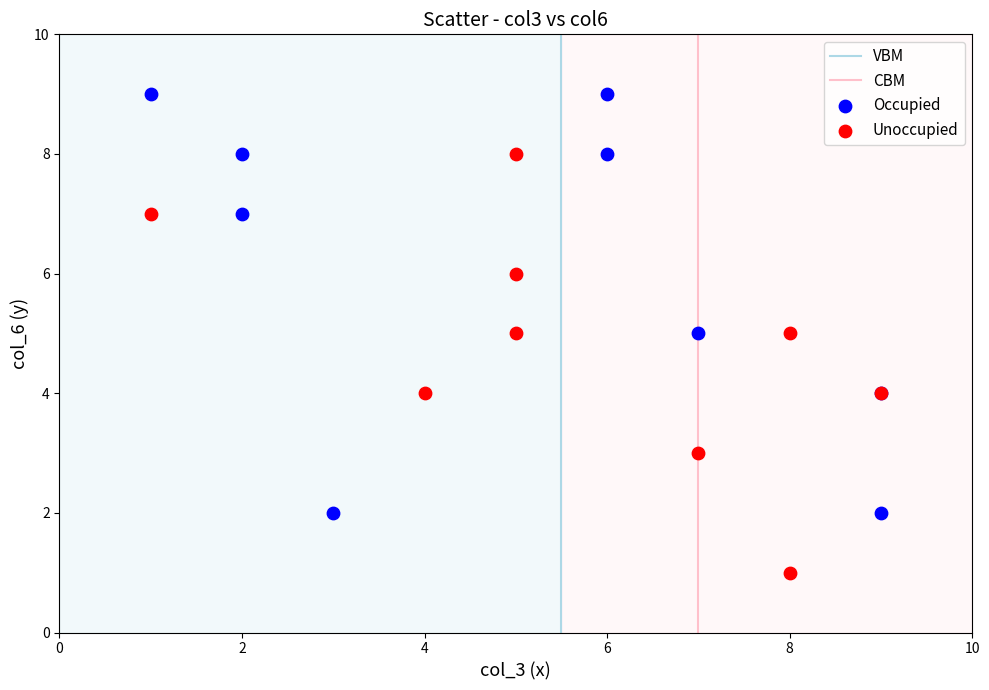

Which series reaches the minimum Y coordinate?

Unoccupied